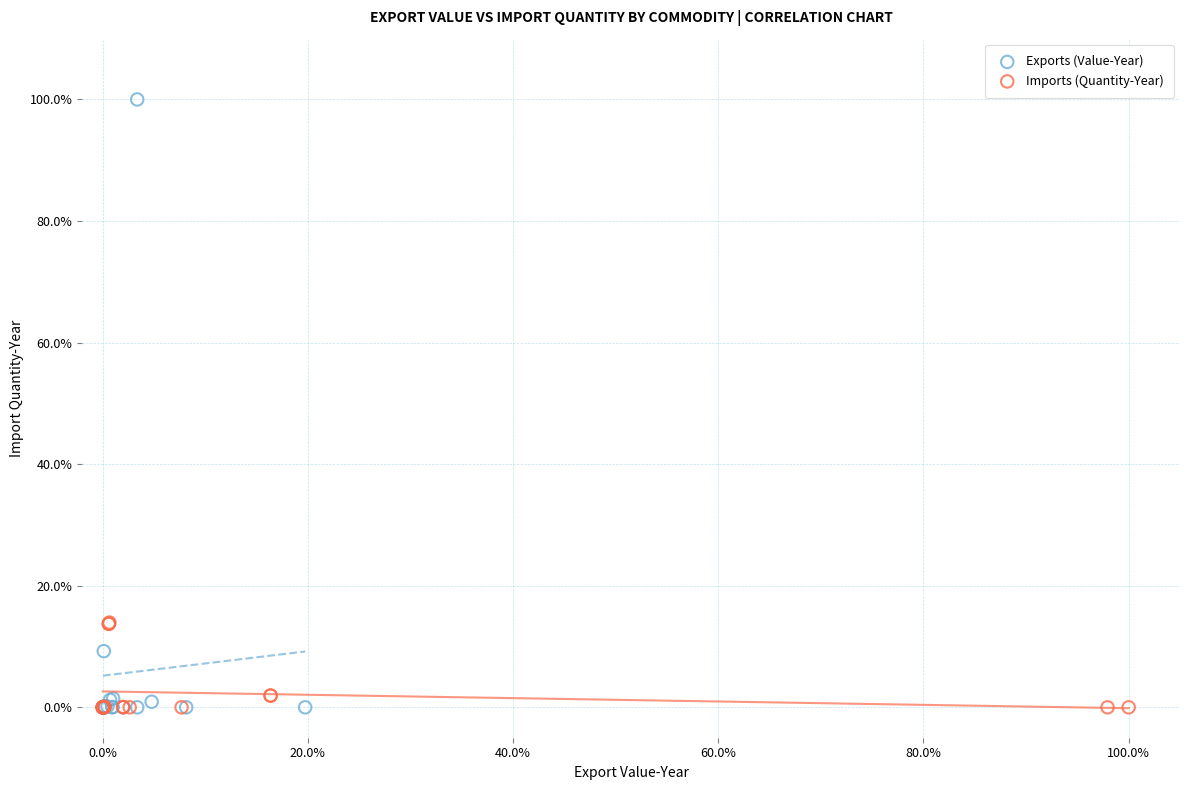

Which series has the widest spread of Y values?

Exports (Value-Year)